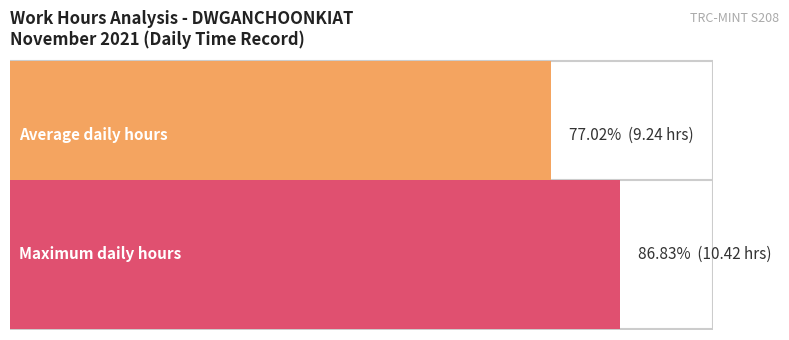

How many series are shown in this chart?

1